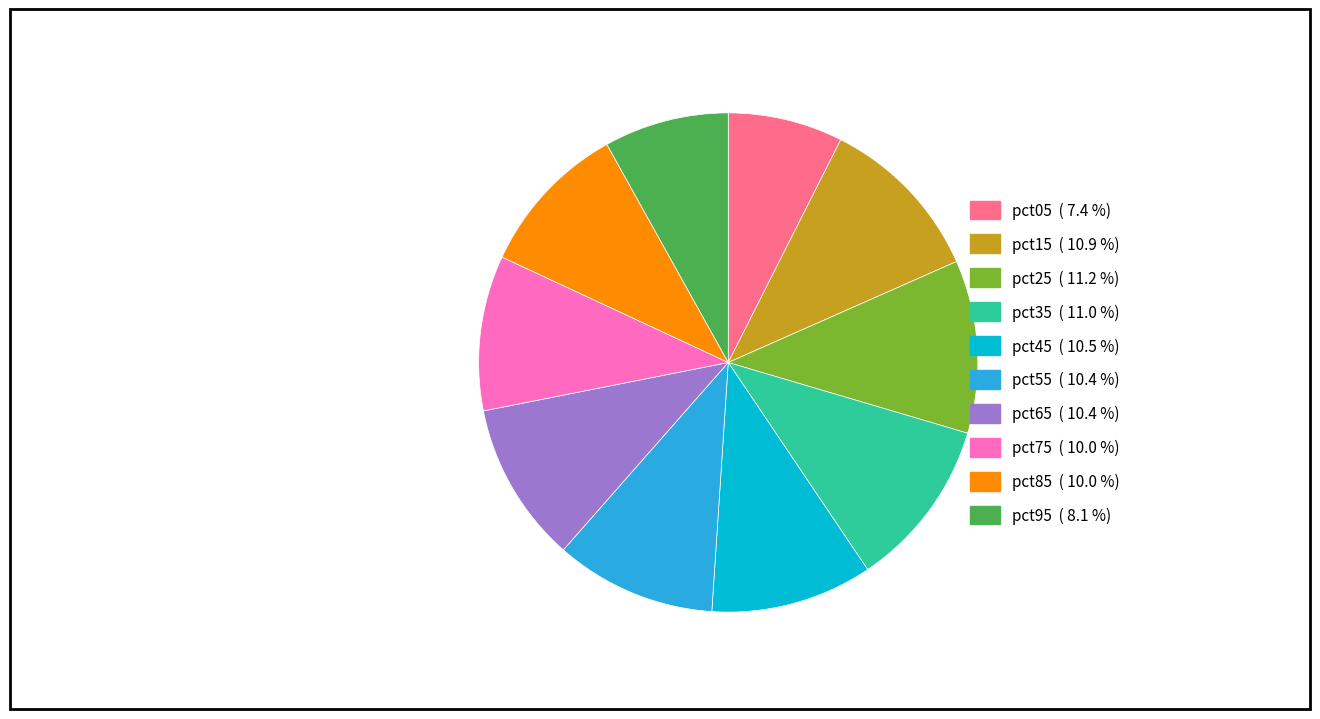

True or false: pct75 accounts for 1% of the total.

False